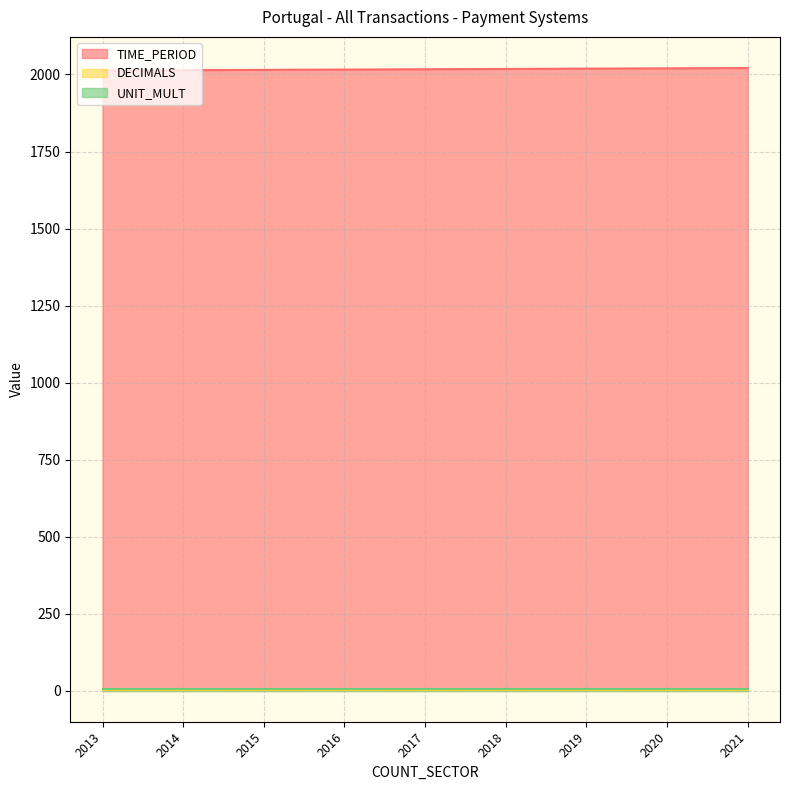

True or false: UNIT_MULT and TIME_PERIOD intersect in this chart.

False